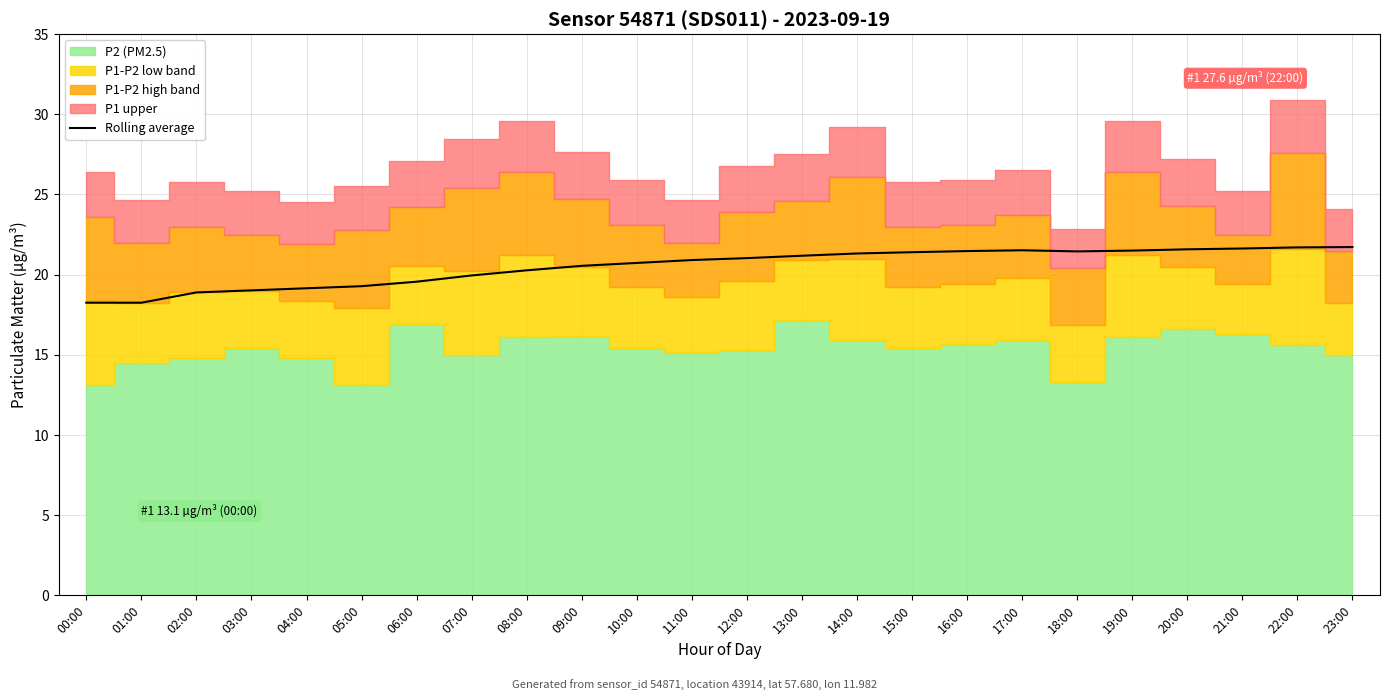

Approximately how many times larger is the value at 10:00 compared to 12:00?

1.0